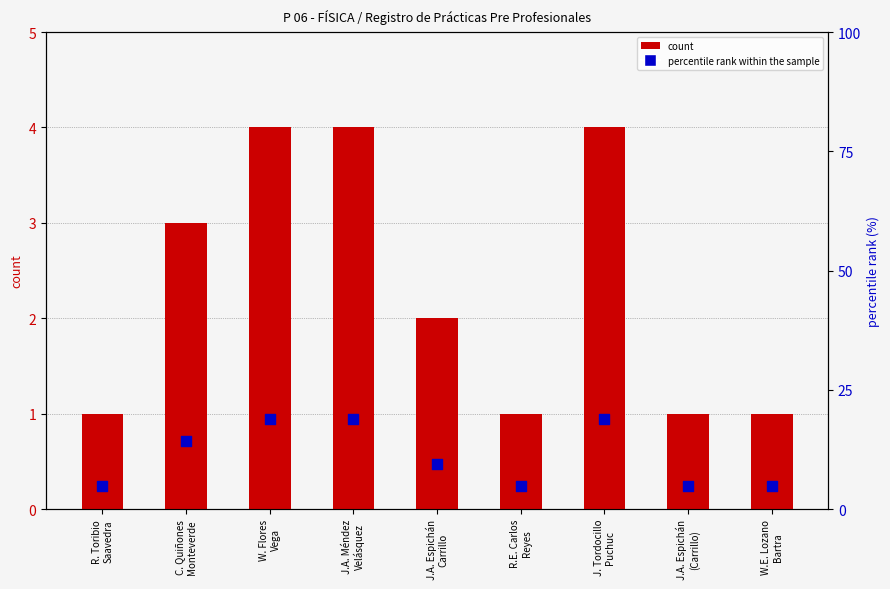

Is the value of count at W.E. Lozano
Bartra greater than the value of percentile rank within the sample at W. Flores
Vega?

No